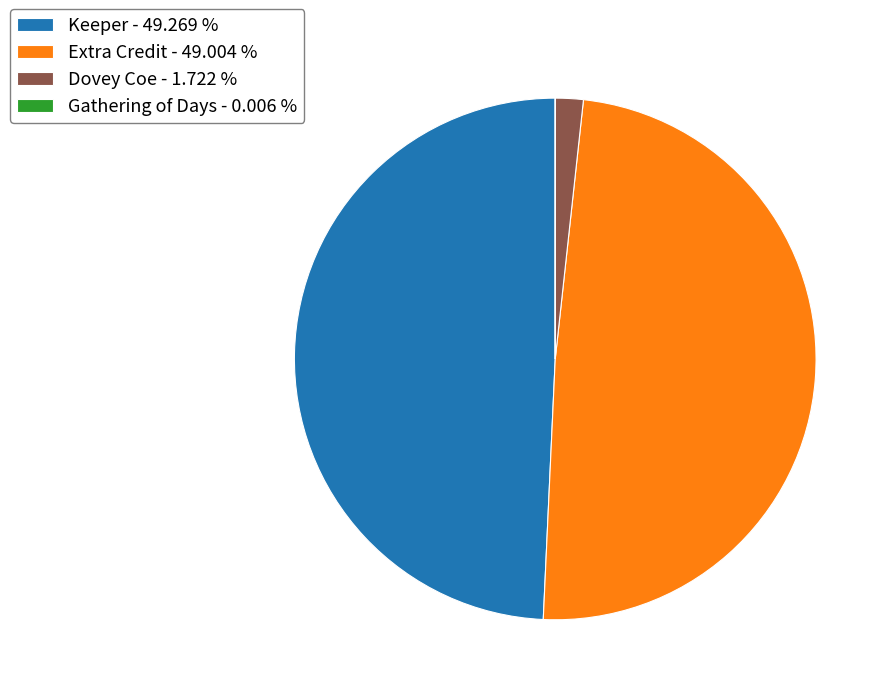

Is there any slice that represents more than half of the pie?

No